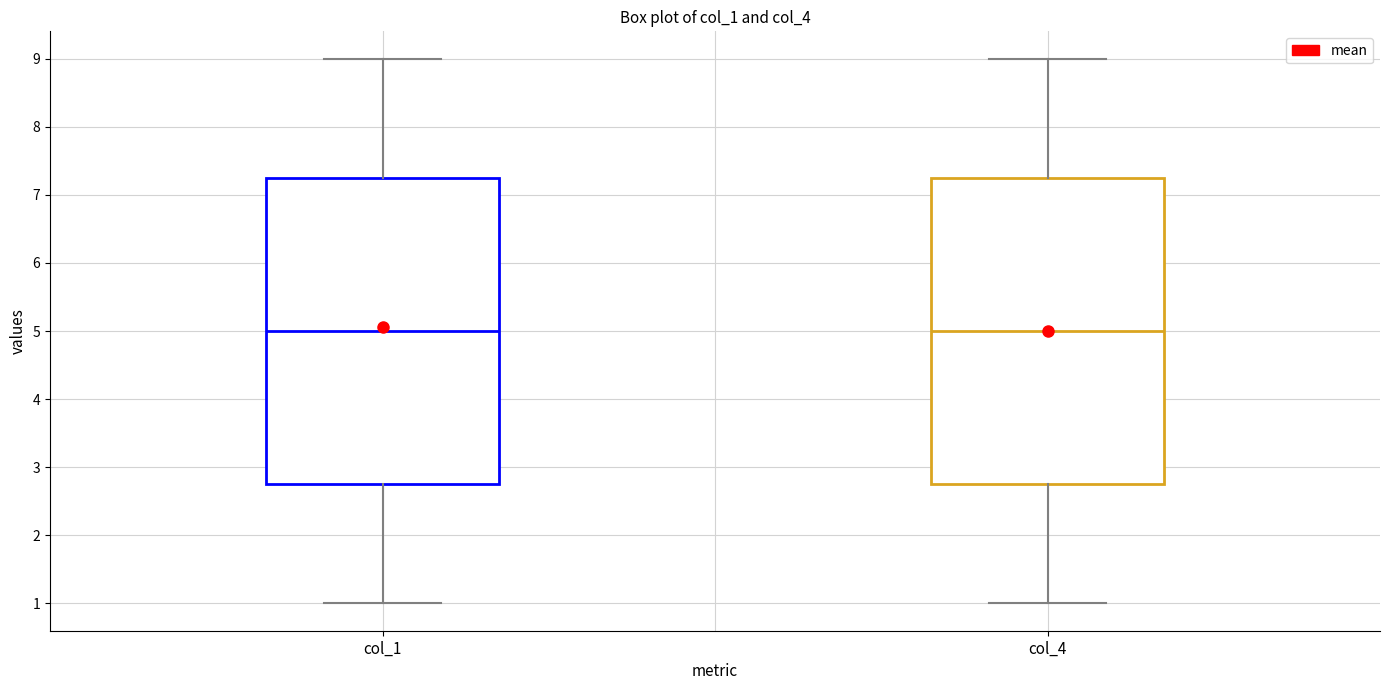

Reading left to right, transcribe this box plot: for each box, give where its median line is, the range the box spans, and where its two whiskers end, as read against the y-axis. The values are not printed on the chart, so give them approximately, as read against the axis.

col_1: median 5.0, box 2.8 to 7.3, whiskers 1.0 to 9.0
col_4: median 5.0, box 2.8 to 7.3, whiskers 1.0 to 9.0